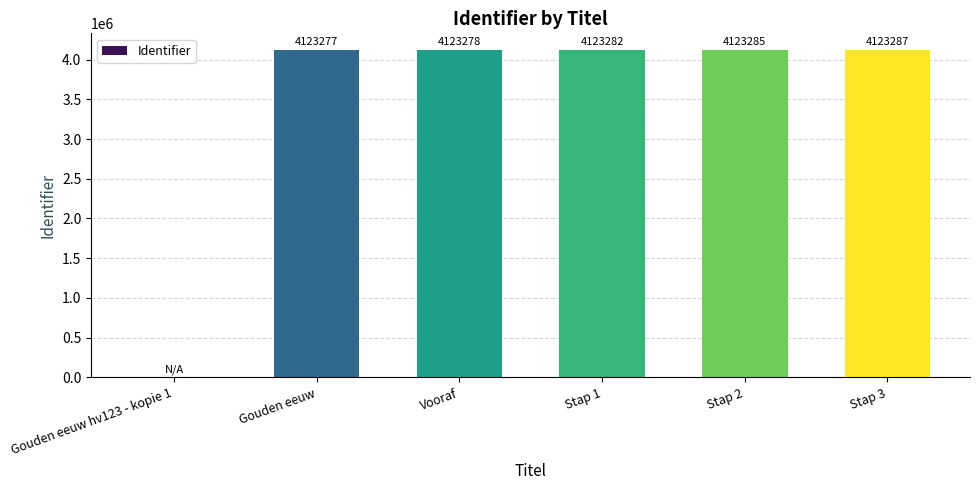

What is the change in value from Gouden eeuw hv123 - kopie 1 to Stap 2?

+4123285